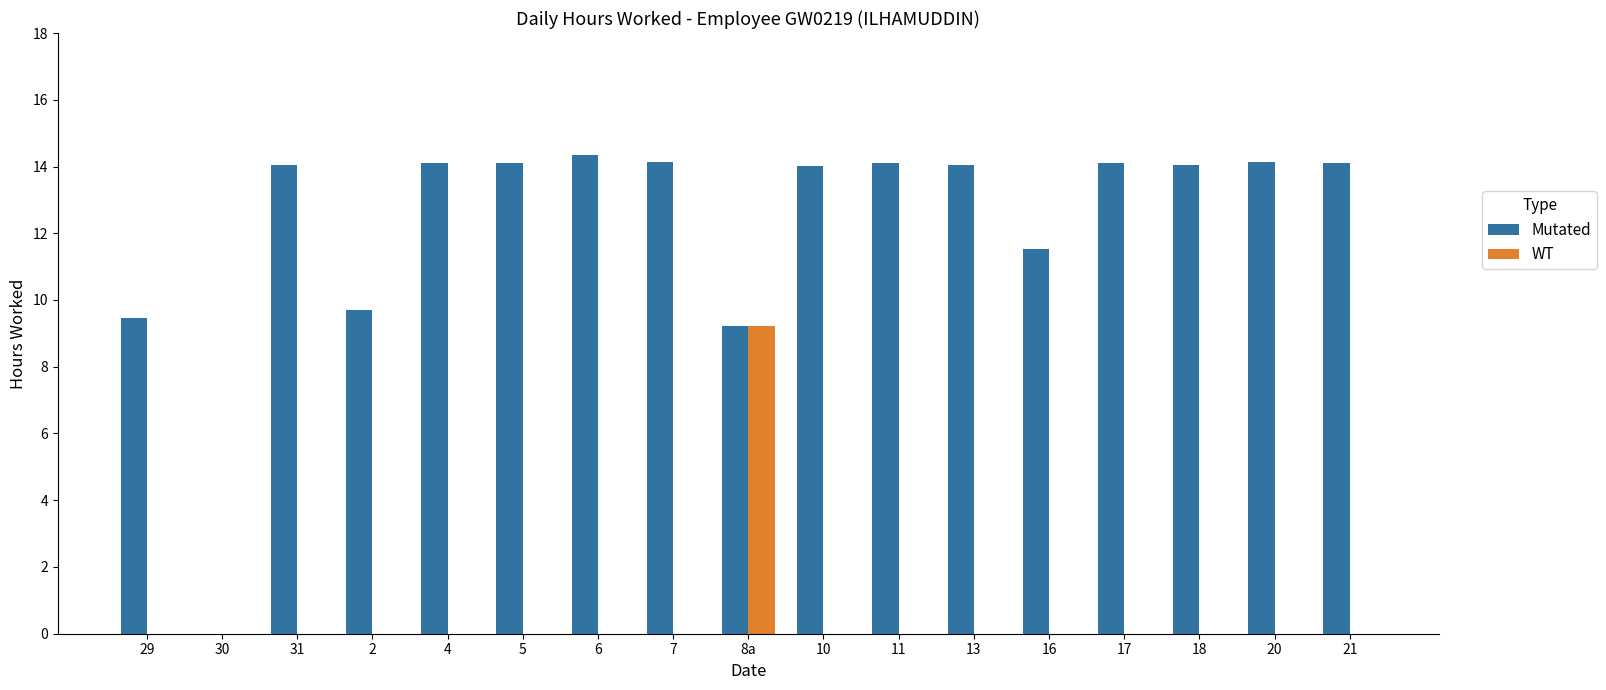

At which label is Mutated closest to 7?

8a